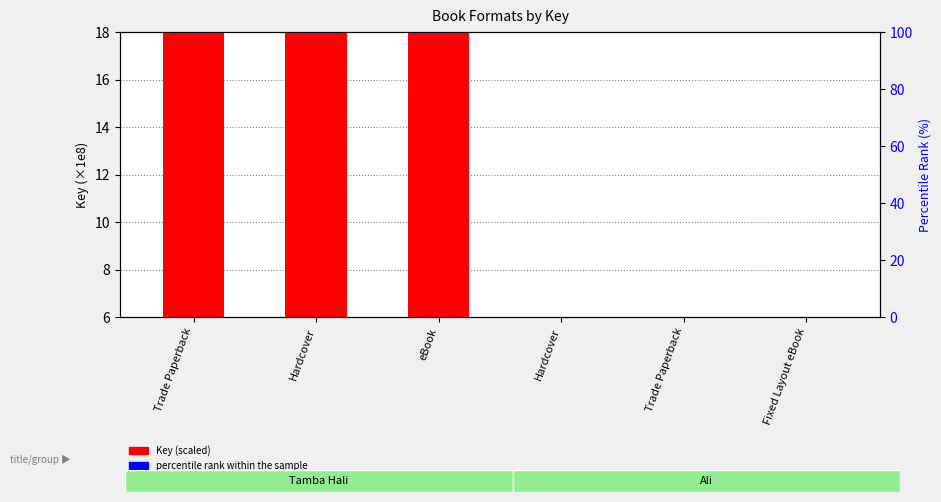

Which category has the lowest value across all series?

Hardcover